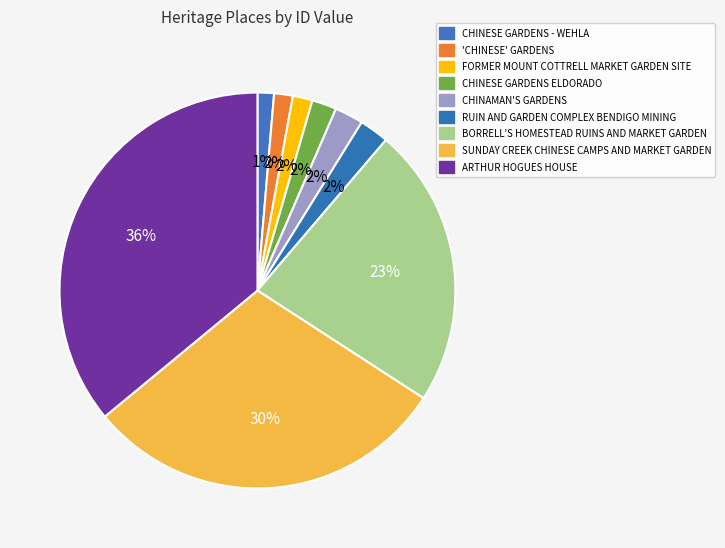

Which category has the biggest portion of the pie?

ARTHUR HOGUES HOUSE